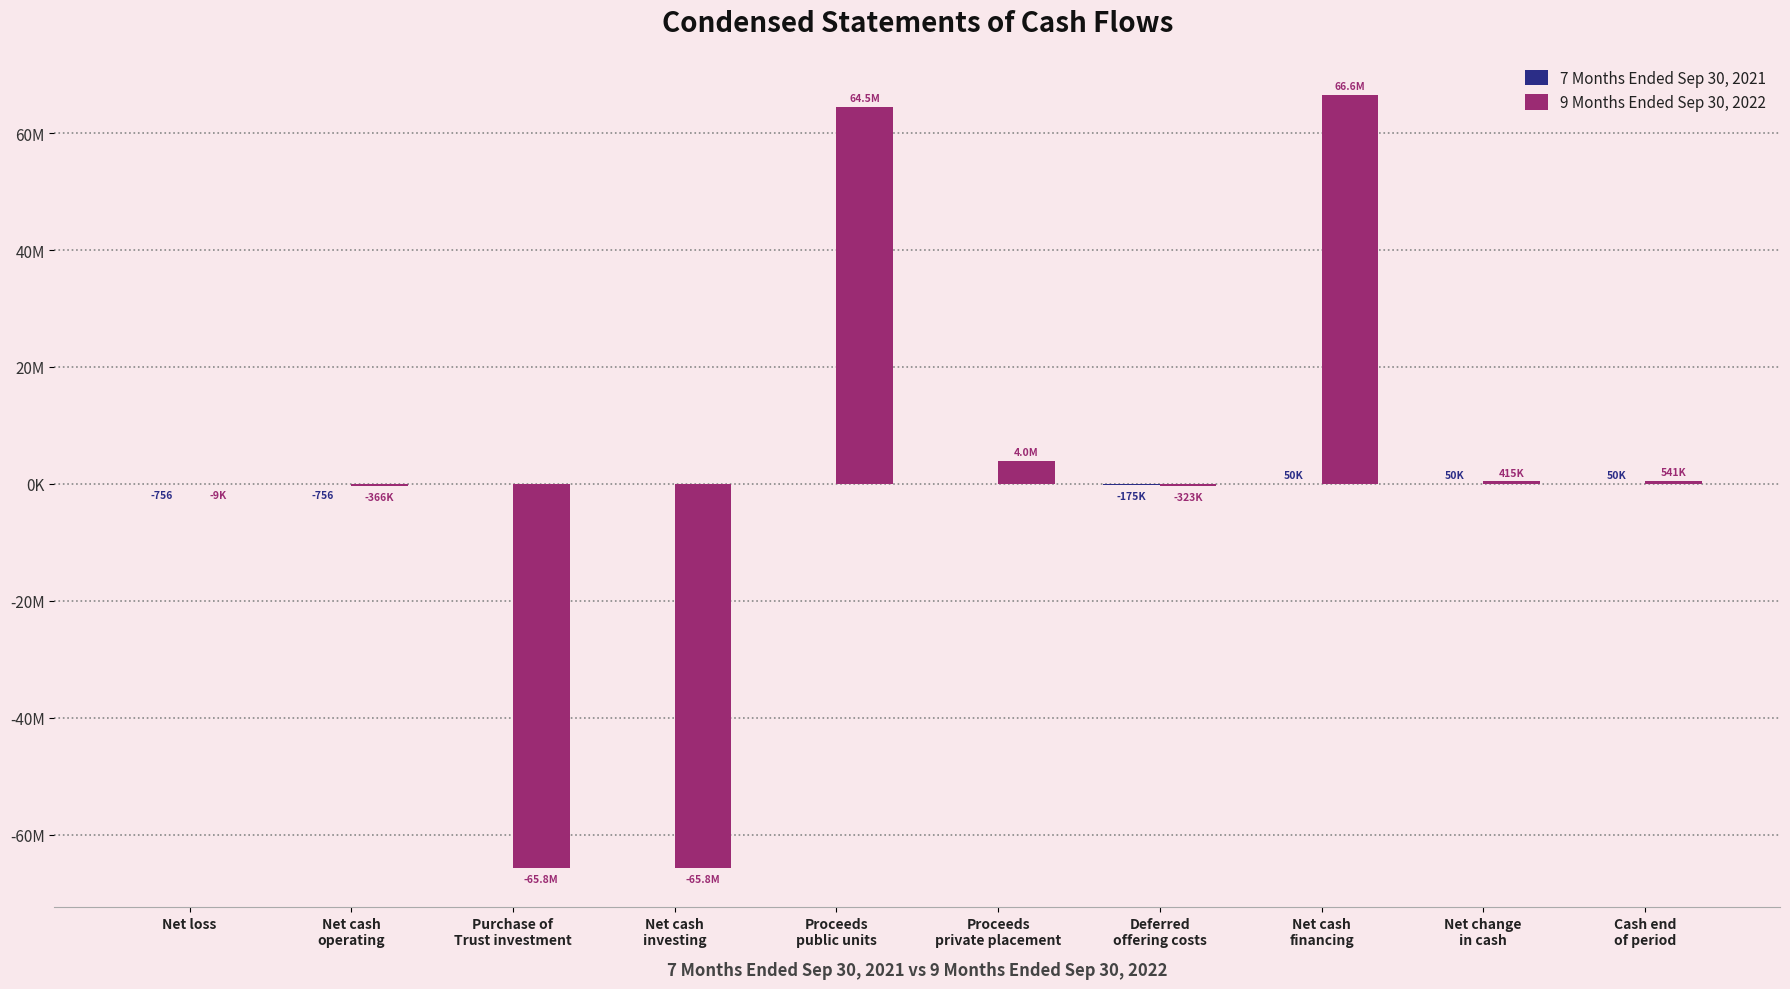

Which has a higher value, Net cash
investing or Proceeds
private placement?

Net cash
investing